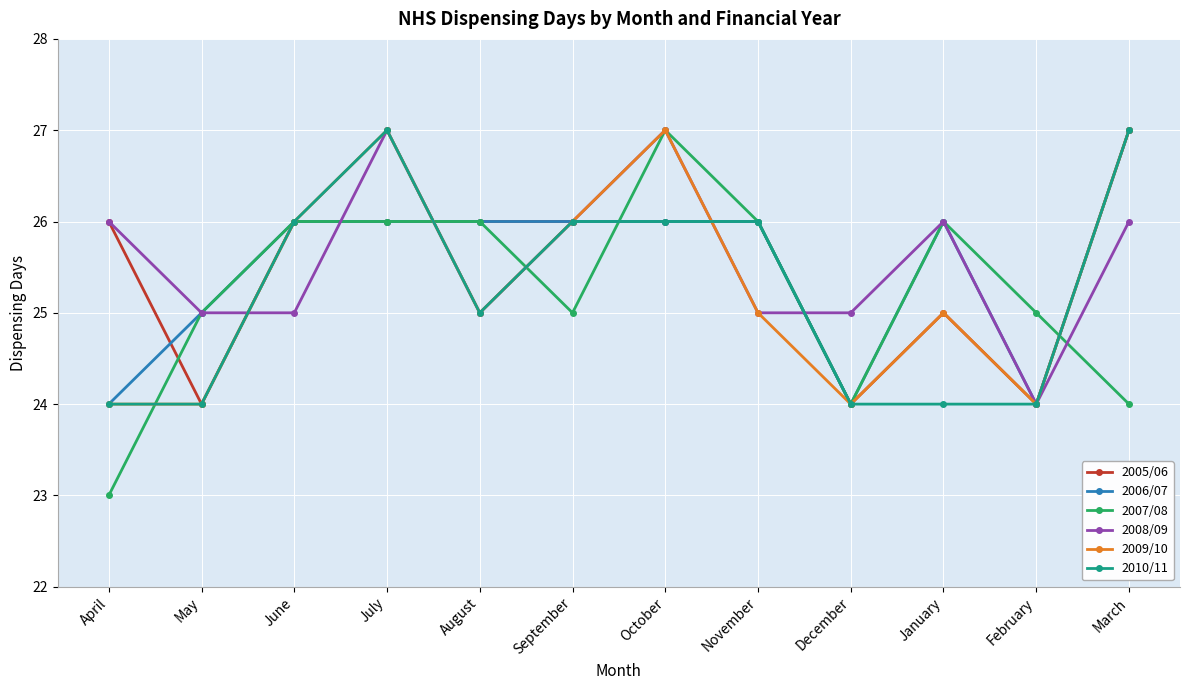

Read the 2005/06 value at October.

26